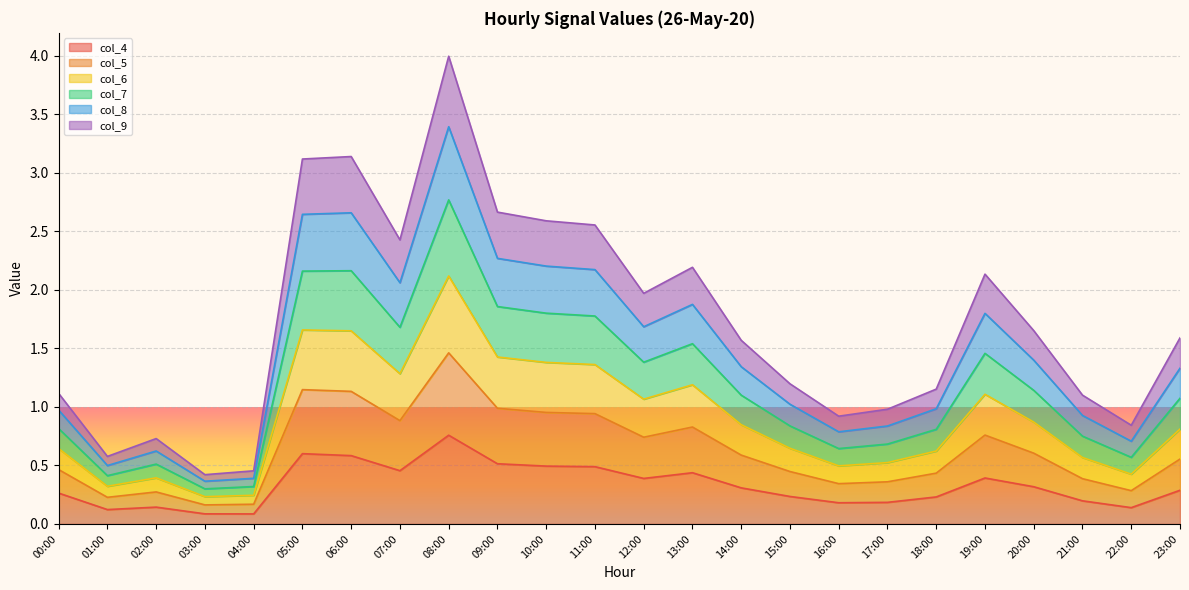

True or false: col_8 has a value of 0.7 at 02:00.

False